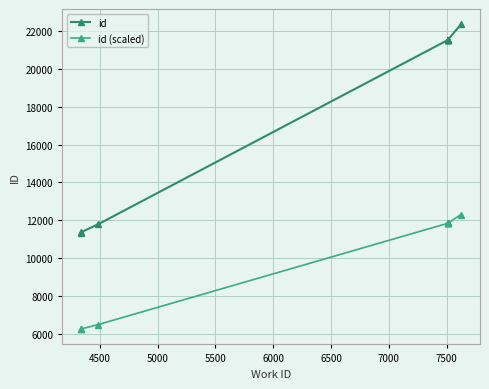

Which series has the largest total across all categories?

id